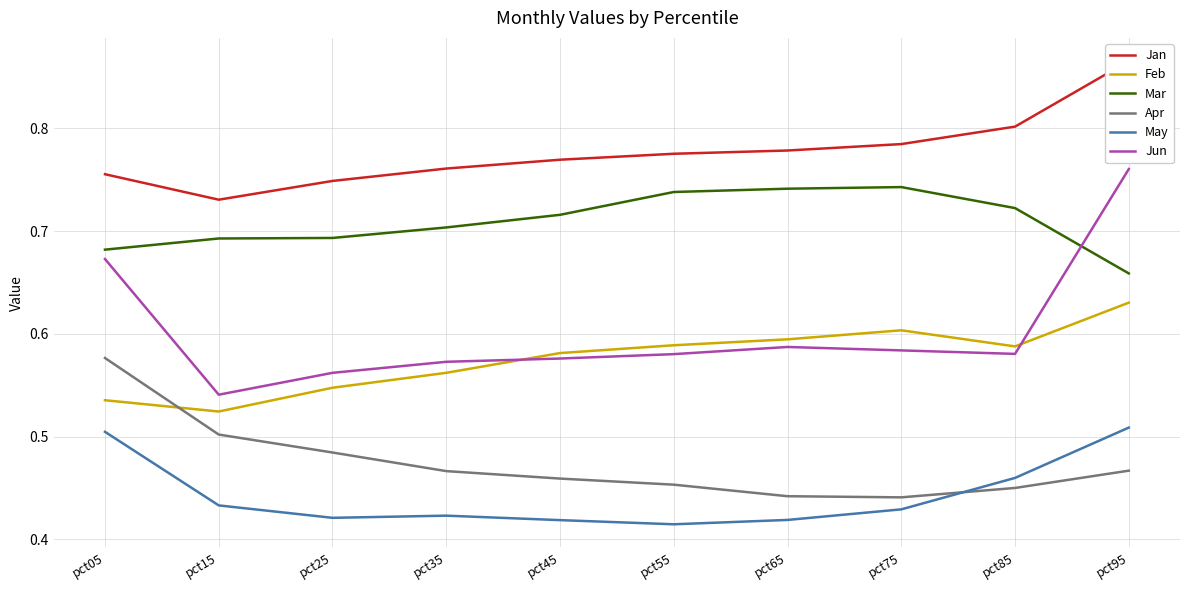

Rank the series at pct65 from lowest to highest value.

May, Apr, Jun, Feb, Mar, Jan